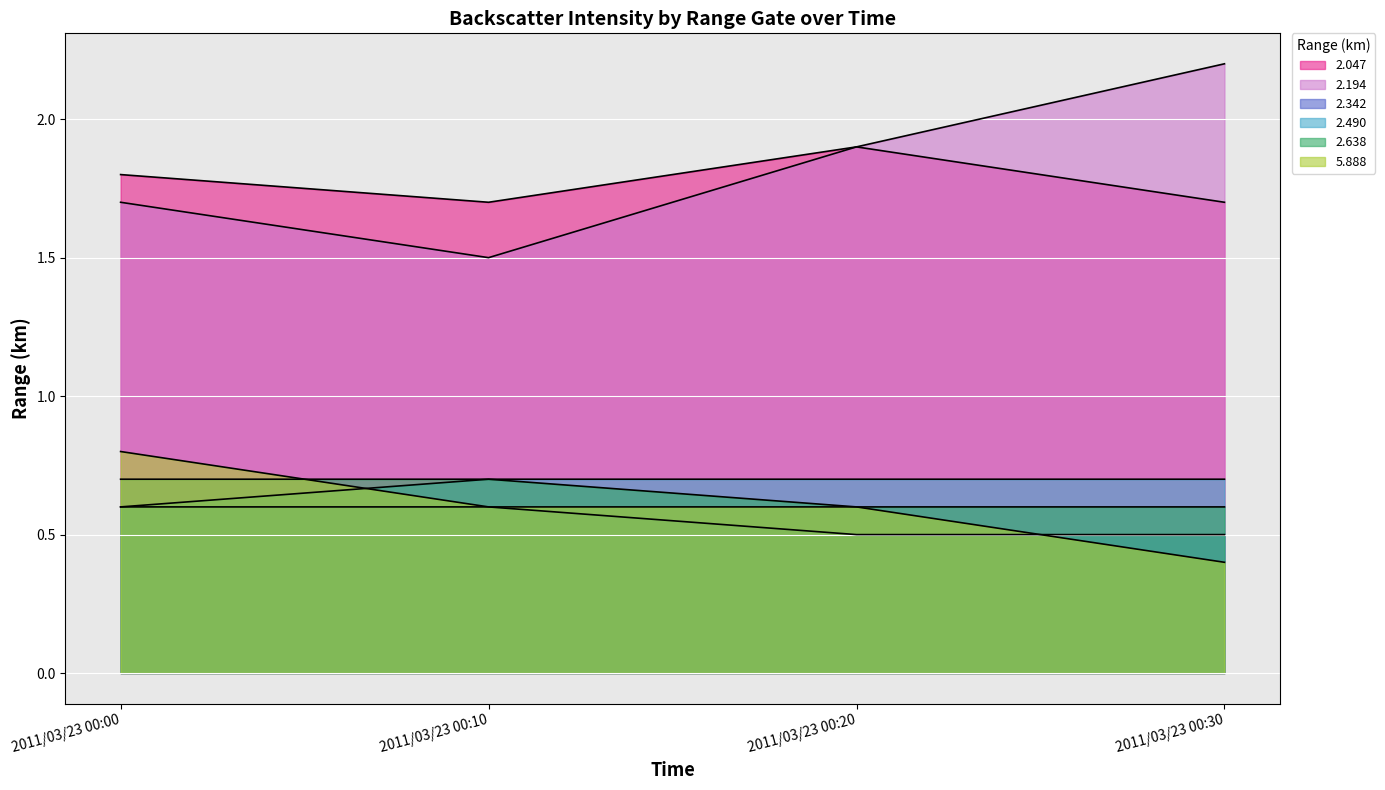

Is the value of 2.342 at 2011/03/23 00:30 greater than the value of 2.490 at 2011/03/23 00:10?

No